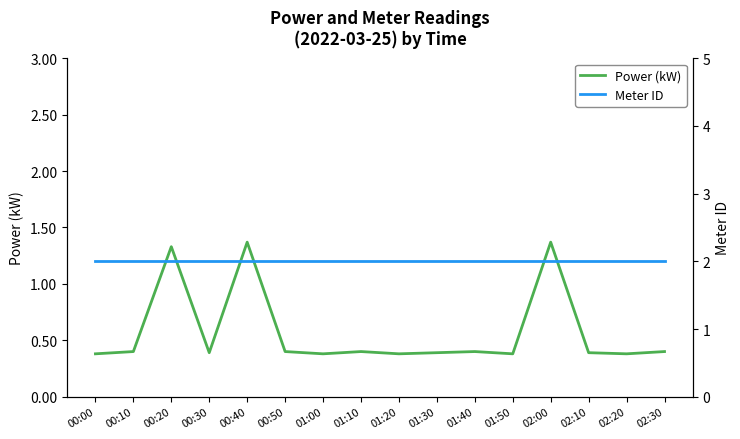

What is the total value across all series at 01:50?

2.4